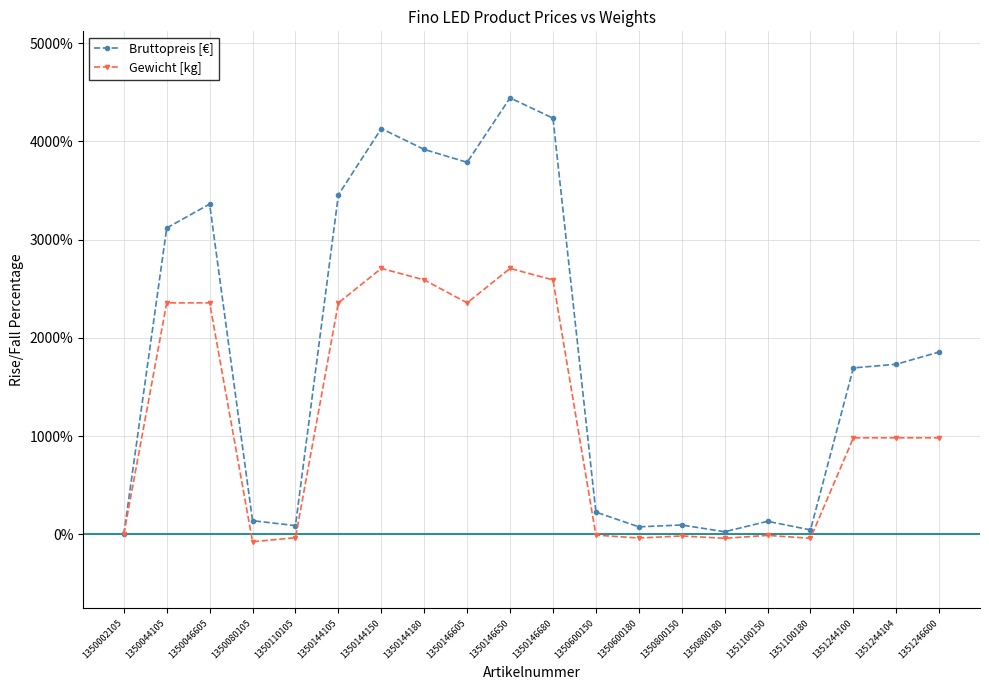

Which series has the largest range (max minus min)?

Bruttopreis [€]